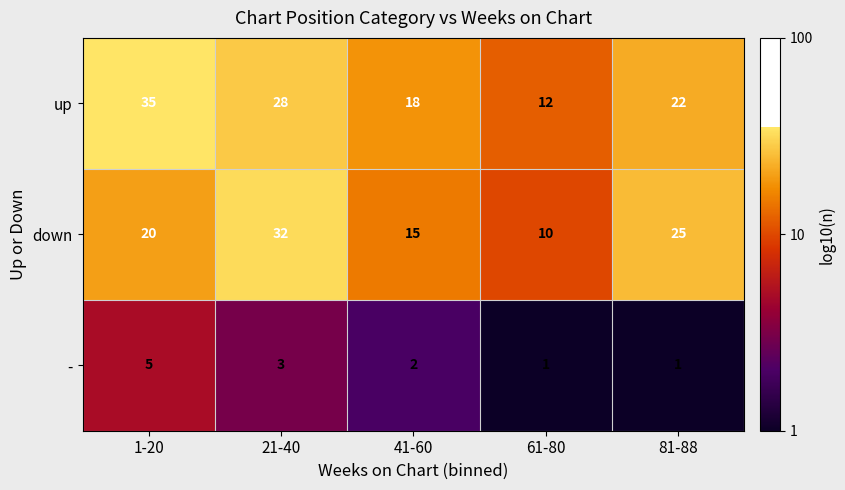

At which label is down closest to 21?

1-20